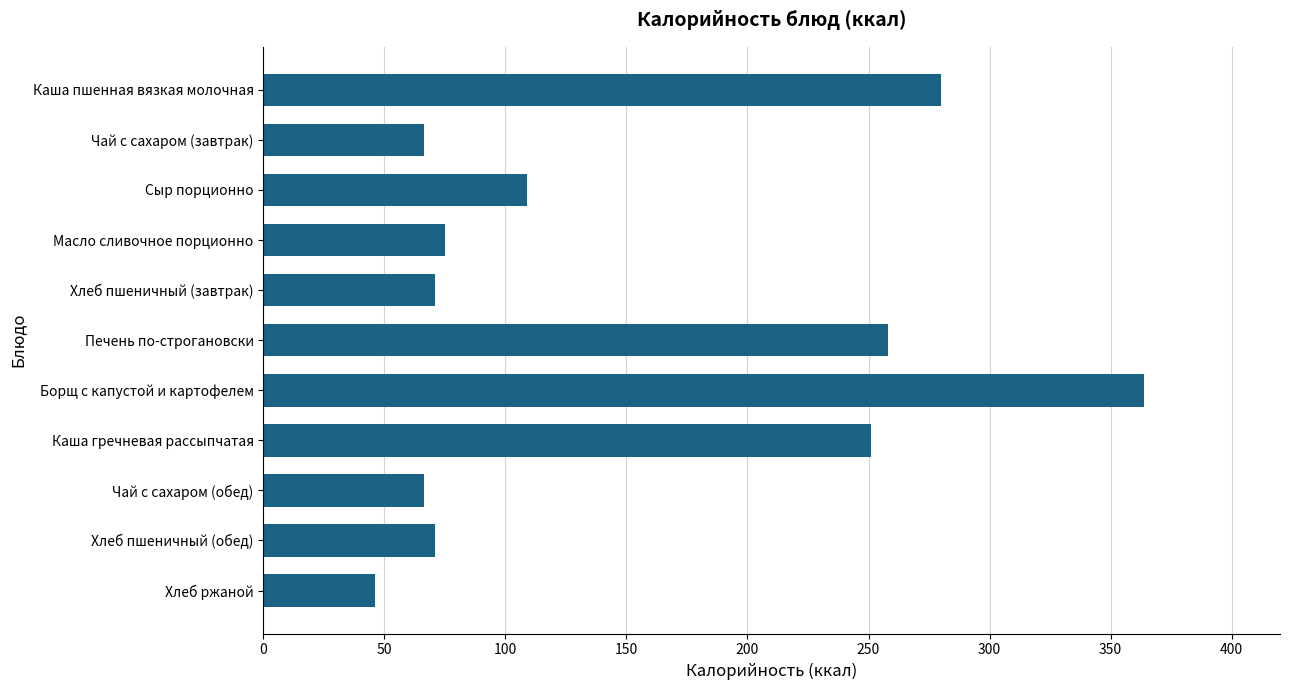

Reading top to bottom, list all the values displayed in this chart.

Каша пшенная вязкая молочная=280.0	Чай с сахаром (завтрак)=66.5	Сыр порционно=109.0	Масло сливочное порционно=75.0	Хлеб пшеничный (завтрак)=71.0	Печень по-строгановски=258.0	Борщ с капустой и картофелем=364.0	Каша гречневая рассыпчатая=251.0	Чай с сахаром (обед)=66.5	Хлеб пшеничный (обед)=71.0	Хлеб ржаной=46.0